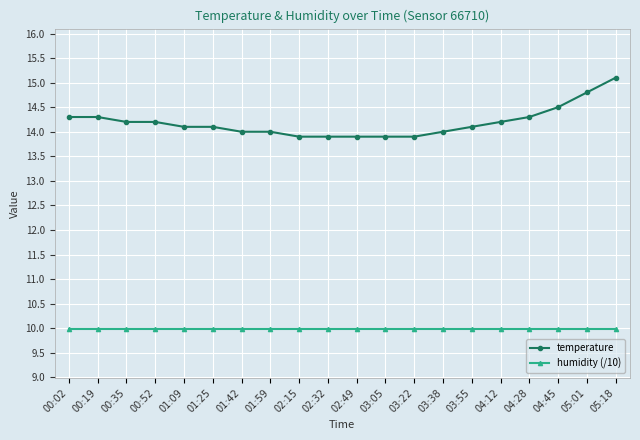

Which series has the largest total across all categories?

temperature